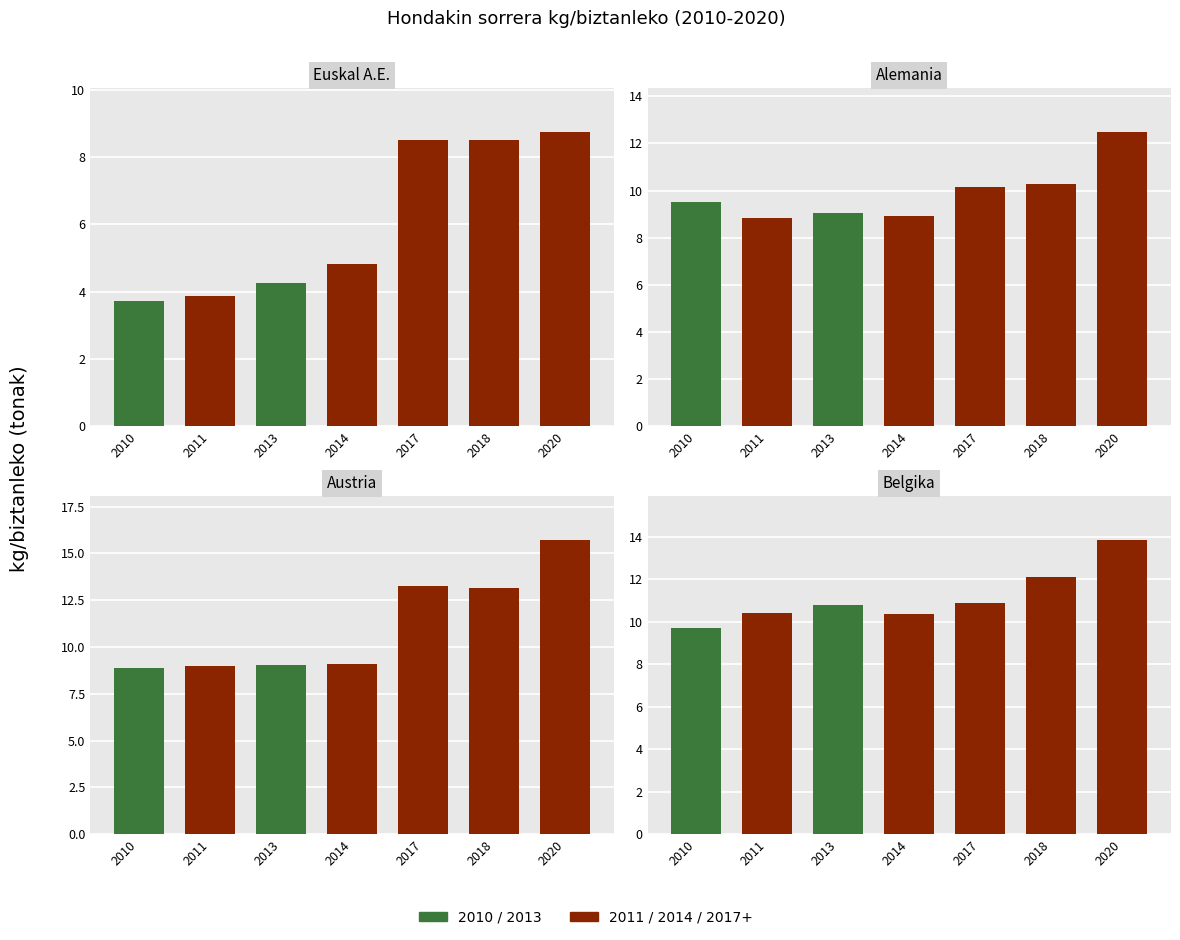

Between 2020 and 2011, which is larger?

2020